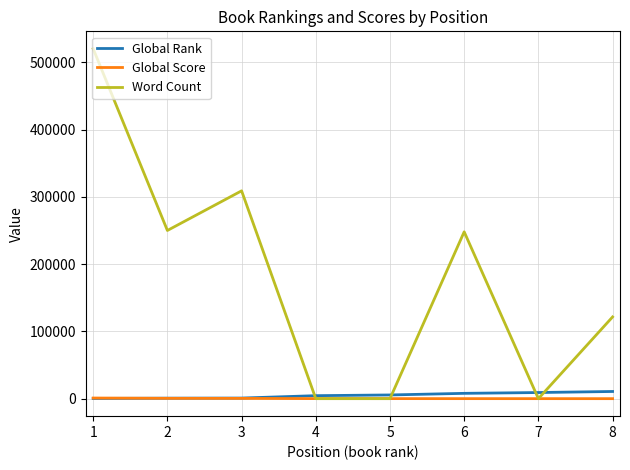

What is the sum of all Word Count values?

1448431